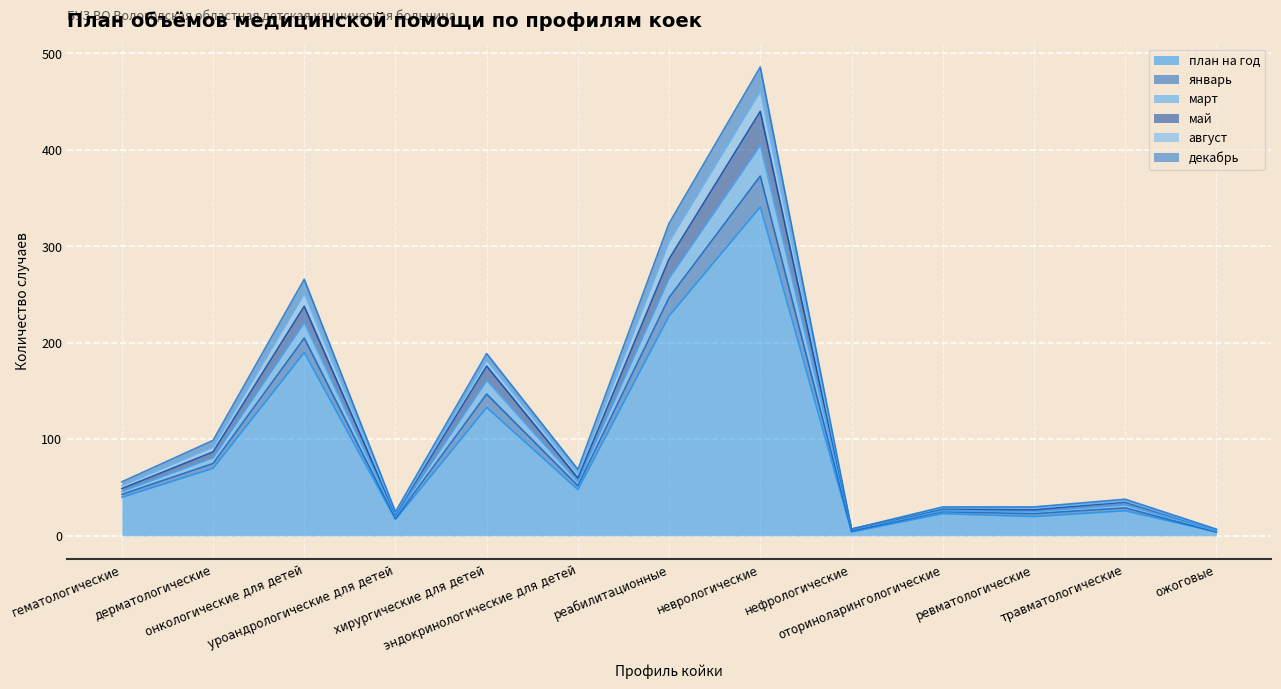

What is the sum of all декабрь values?

1246